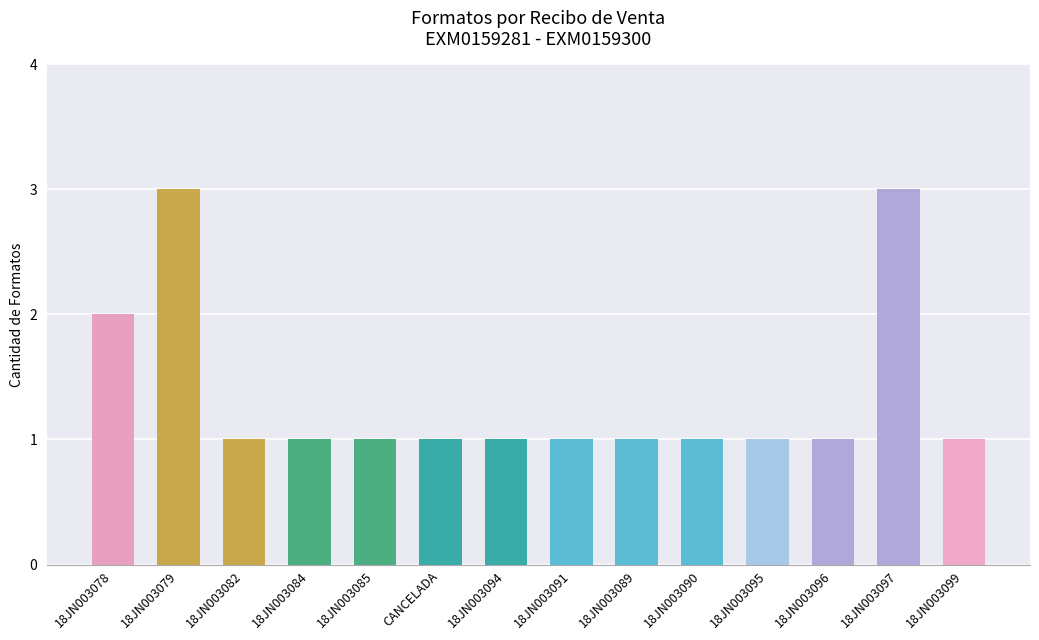

What is the label of the 12th bar from the right?

18JN003082